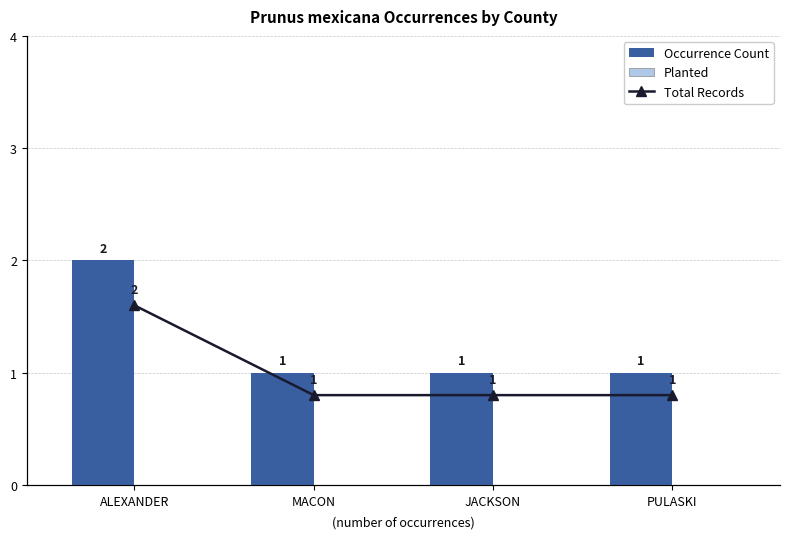

How many categories are shown in the chart?

4